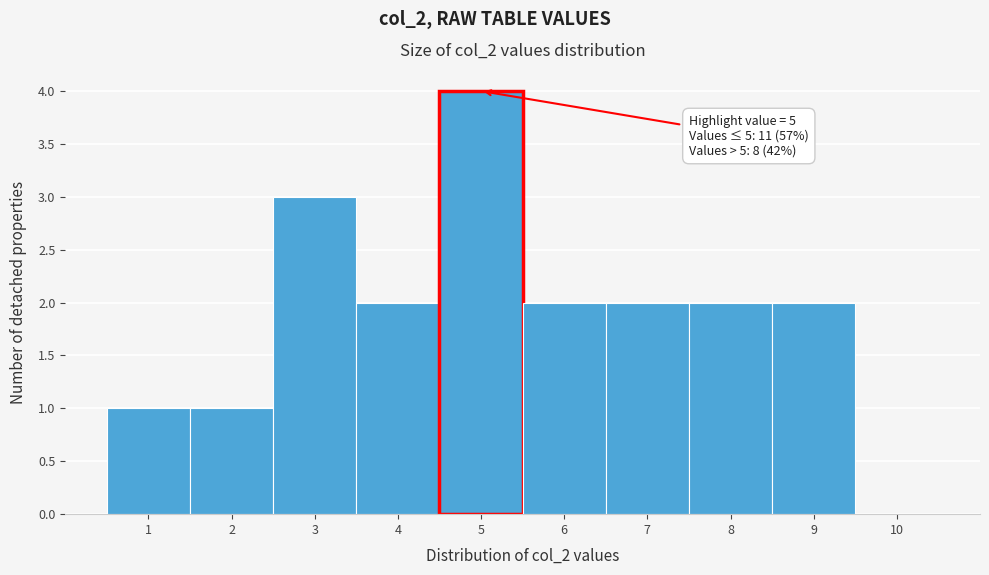

Over which range of the x-axis is the bar tallest?

4.5 to 5.5